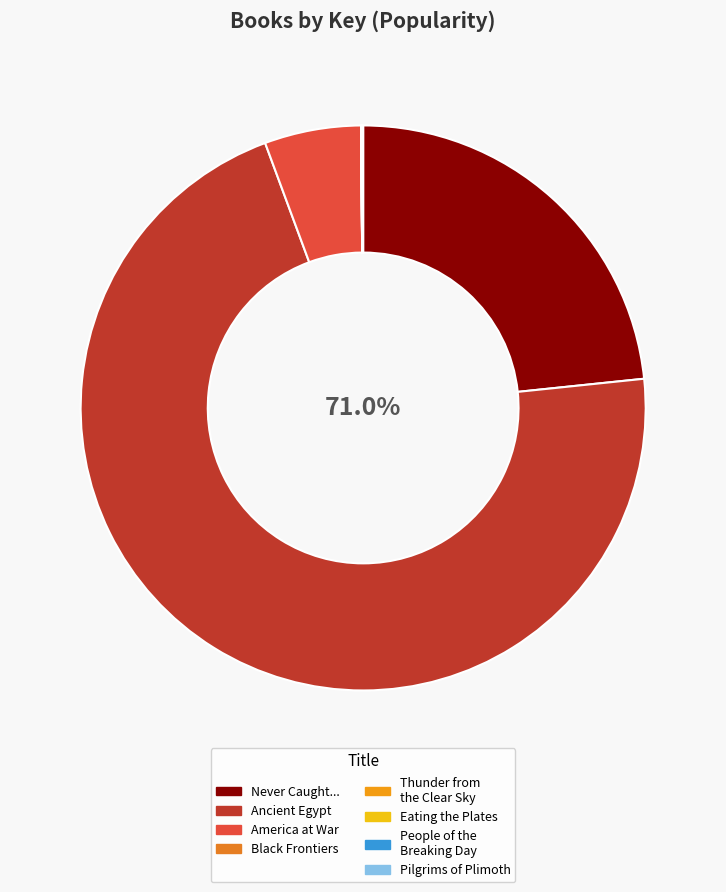

Which slice is the largest?

Ancient Egypt